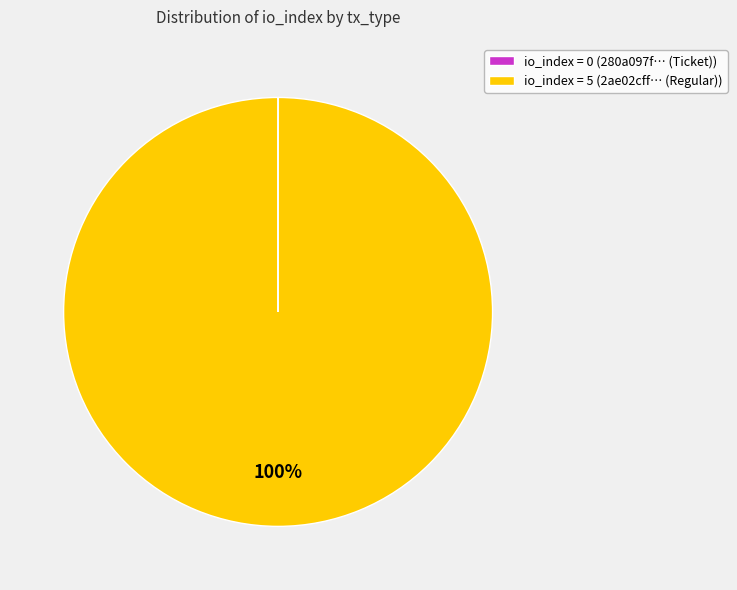

To the nearest percent, what is the average slice percentage?

50%